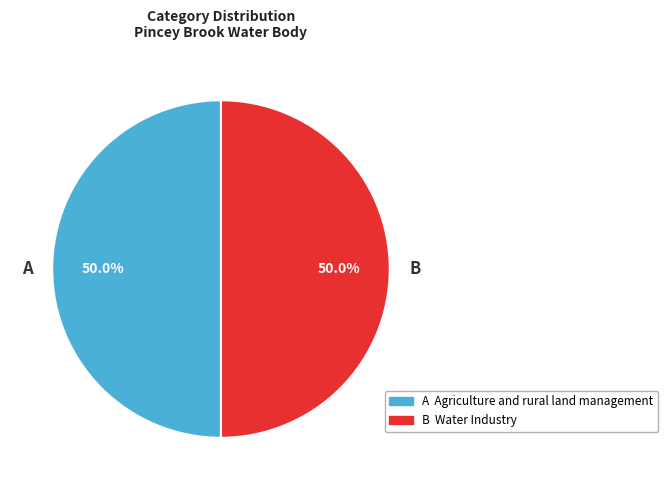

How many segments does this pie chart have?

2